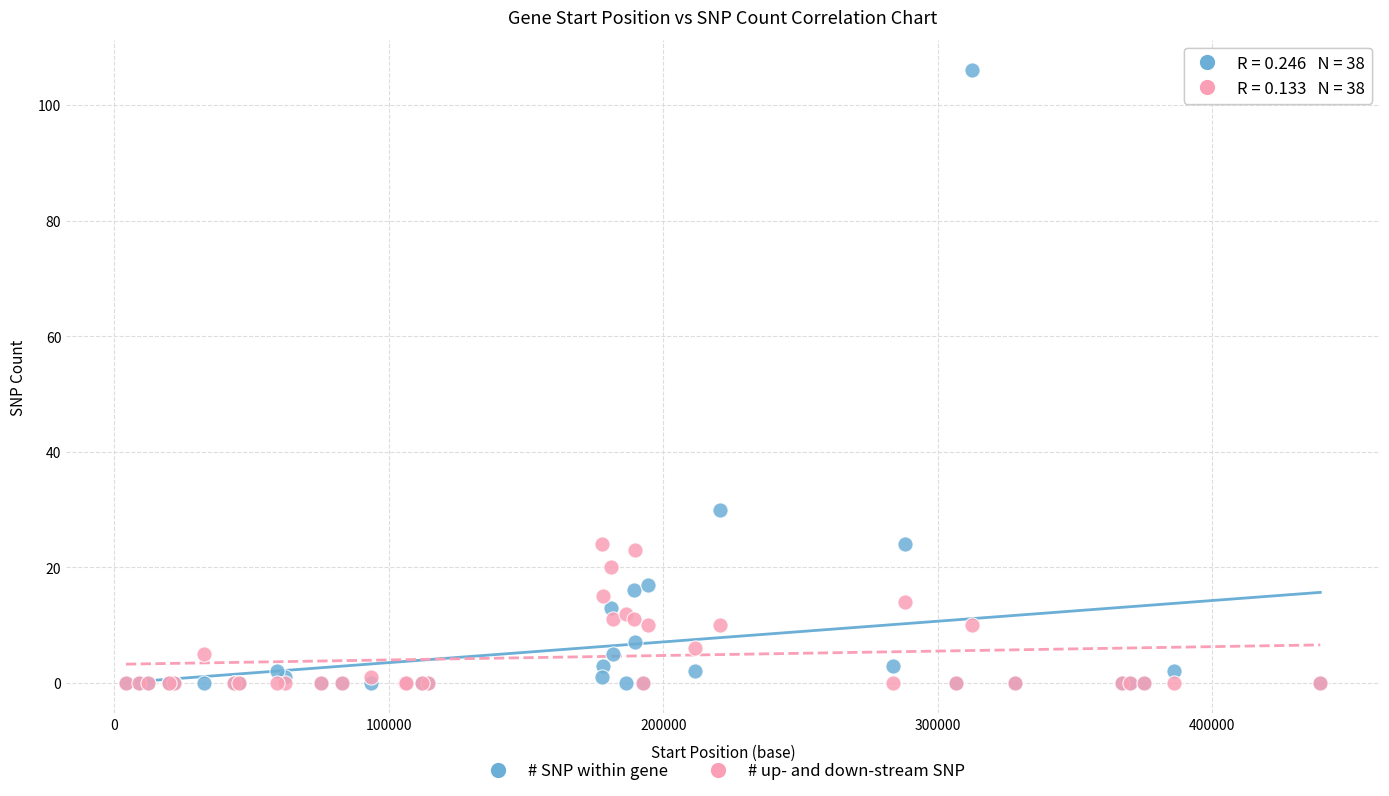

In the # SNP within gene series, what Y value is closest to 53?

30